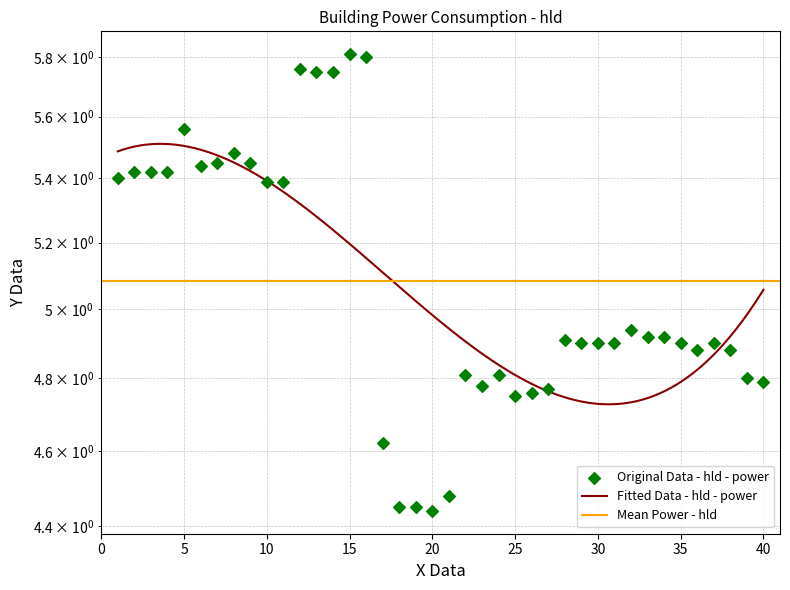

What is the ratio of the value at 00:17 to the value at 00:03?

0.8